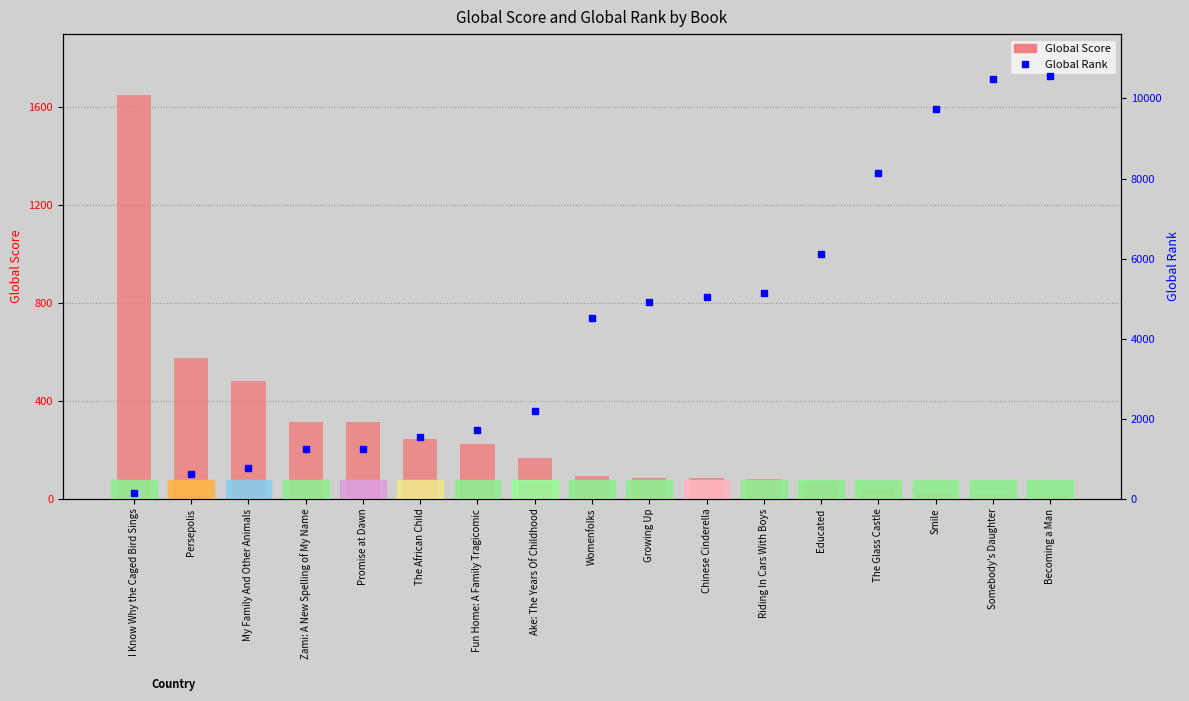

Rank the series by their maximum value, from lowest to highest.

Global Score, Global Rank